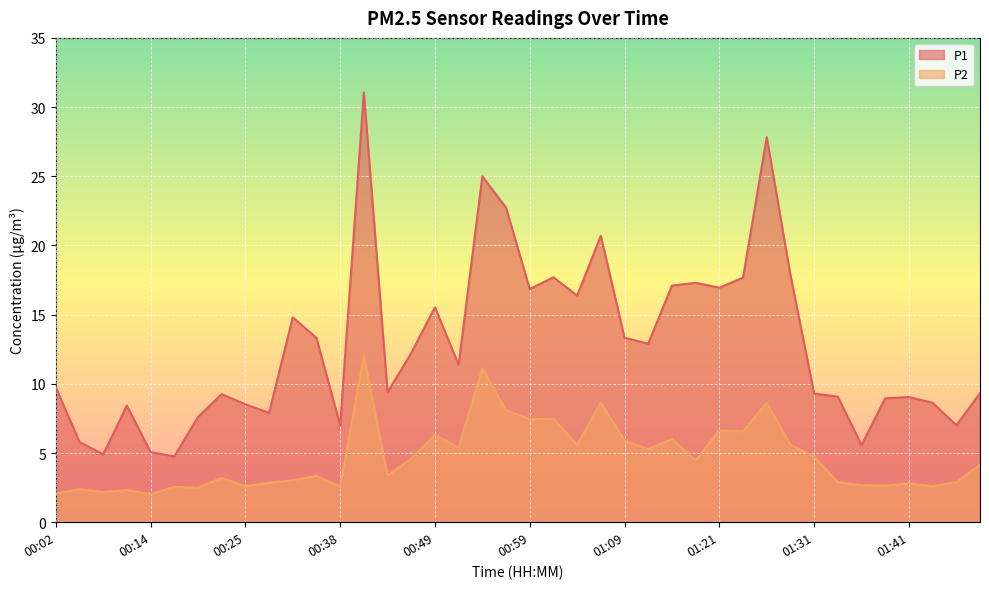

What is the maximum value for P1?

31.1